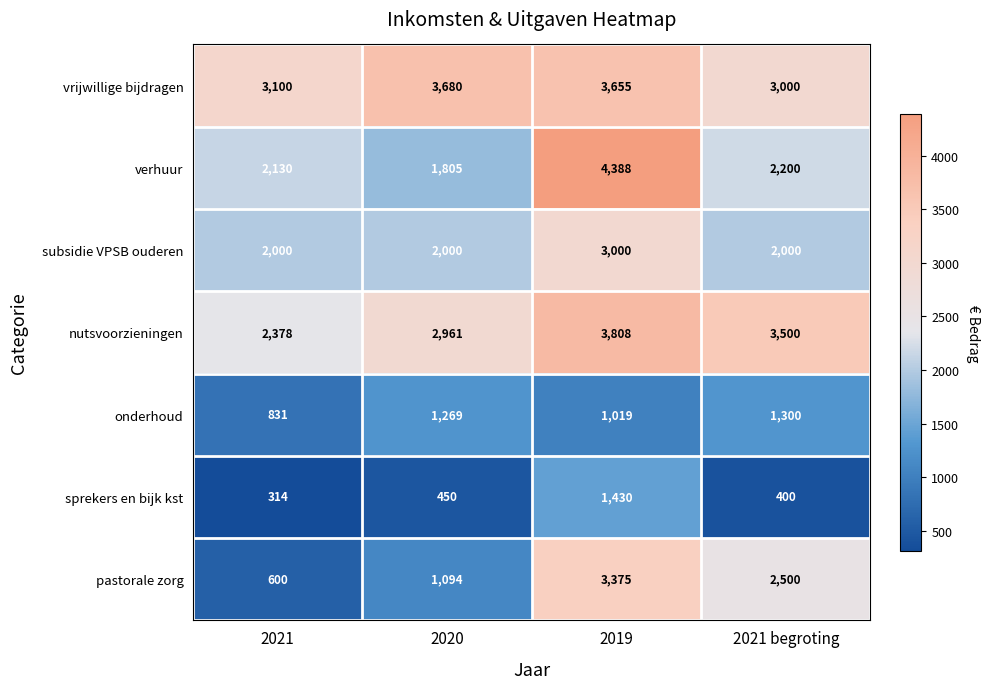

Reading left to right, what are all the values shown in this chart?

vrijwillige bijdragen: 3100	3680	3655	3000
verhuur: 2130	1805	4388	2200
subsidie VPSB ouderen: 2000	2000	3000	2000
nutsvoorzieningen: 2378	2961	3808	3500
onderhoud: 831	1269	1019	1300
sprekers en bijk kst: 314	450	1430	400
pastorale zorg: 600	1094	3375	2500